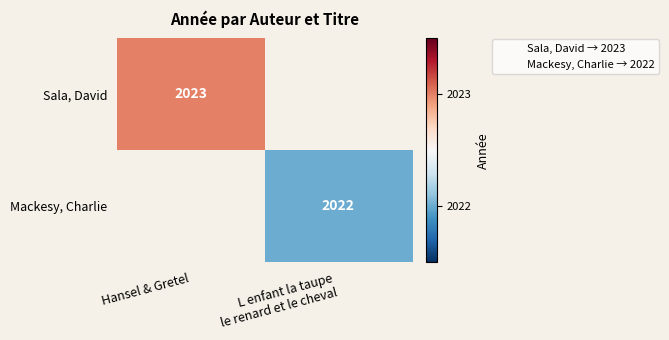

True or false: Sala, David has a value of 2023 at Hansel & Gretel.

True